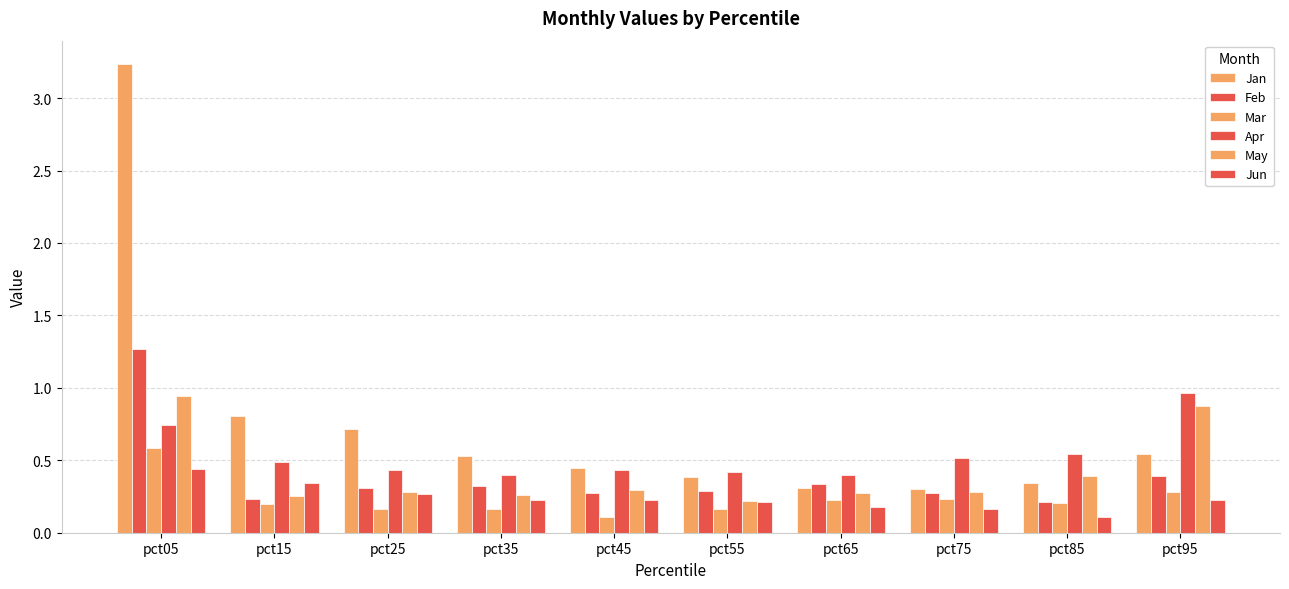

What is the difference between the maximum and minimum values in the Jan series?

2.9